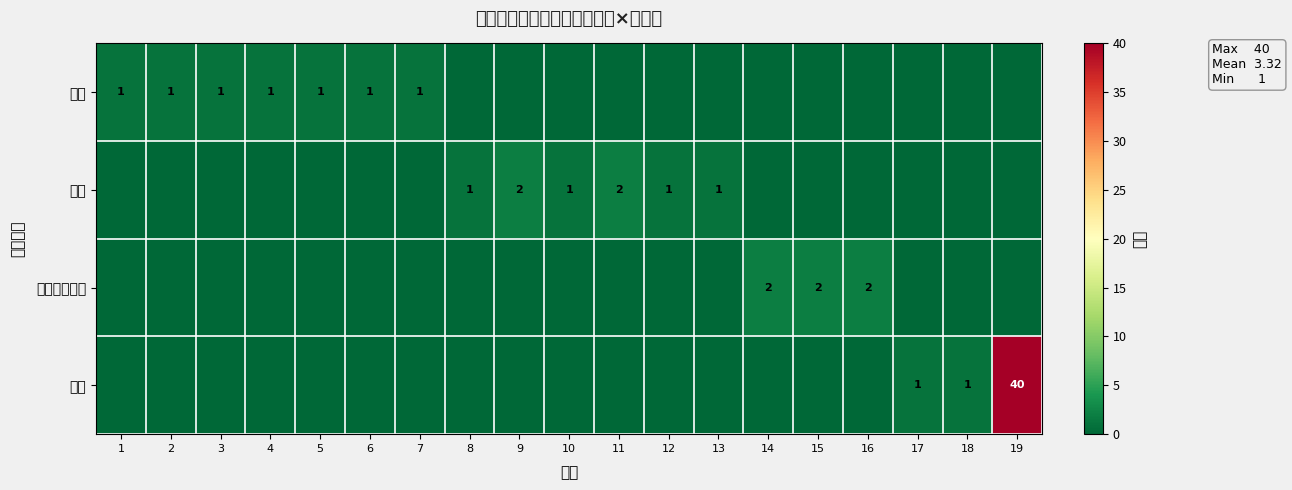

How many categories are shown in the chart?

19